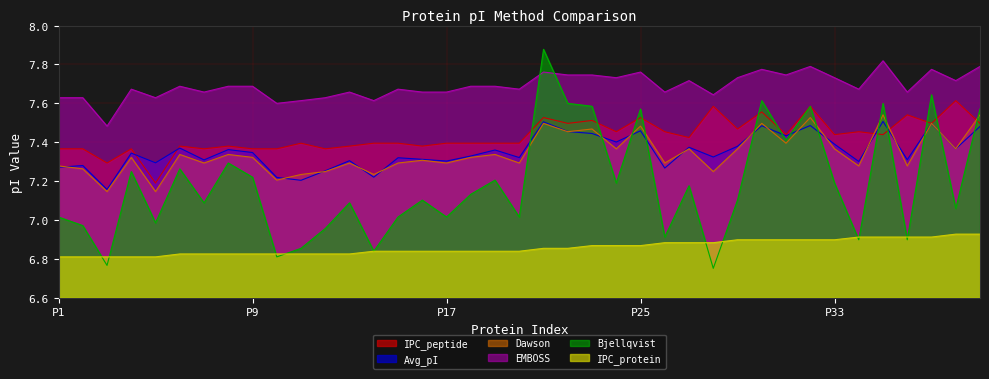

Which series ends up on top after the final intersection of EMBOSS and Bjellqvist?

EMBOSS